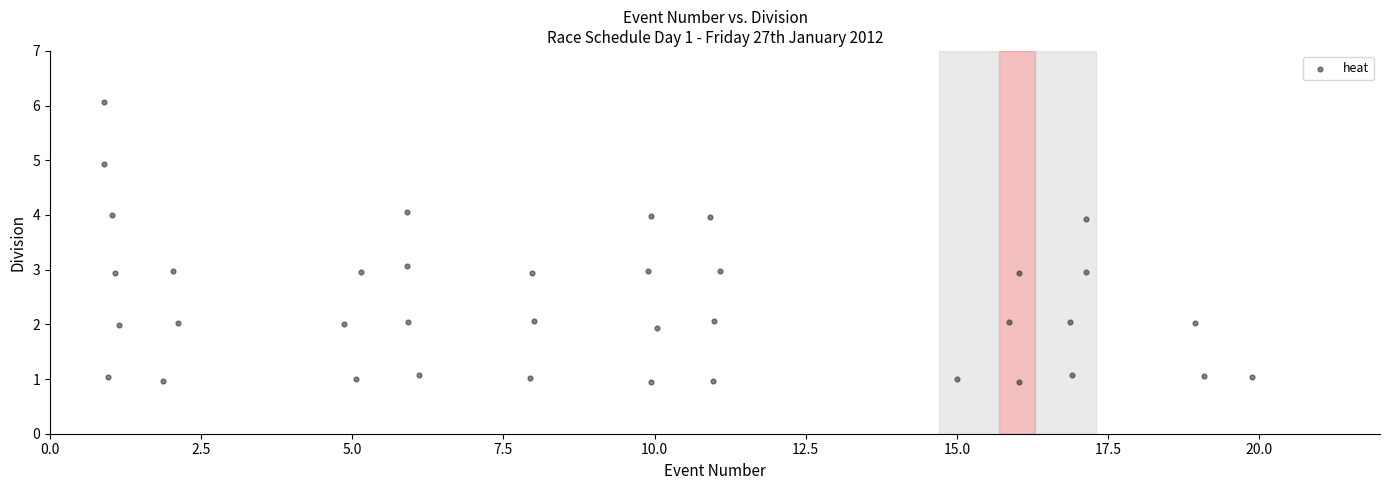

What is the range of X values (max minus min)?

19.0